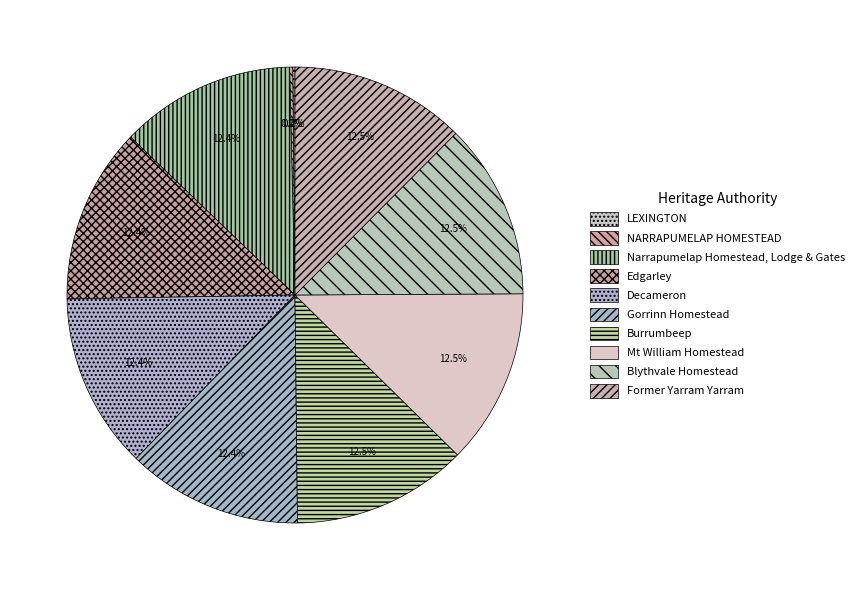

Do Burrumbeep and Mt William Homestead together represent more than half of the pie?

No